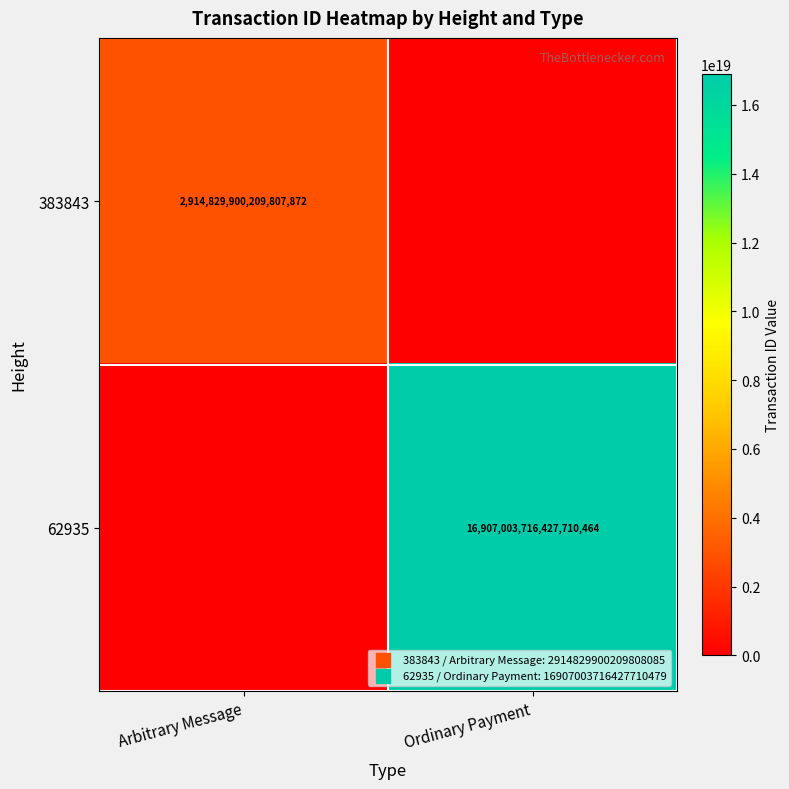

How many distinct data groups are displayed?

2